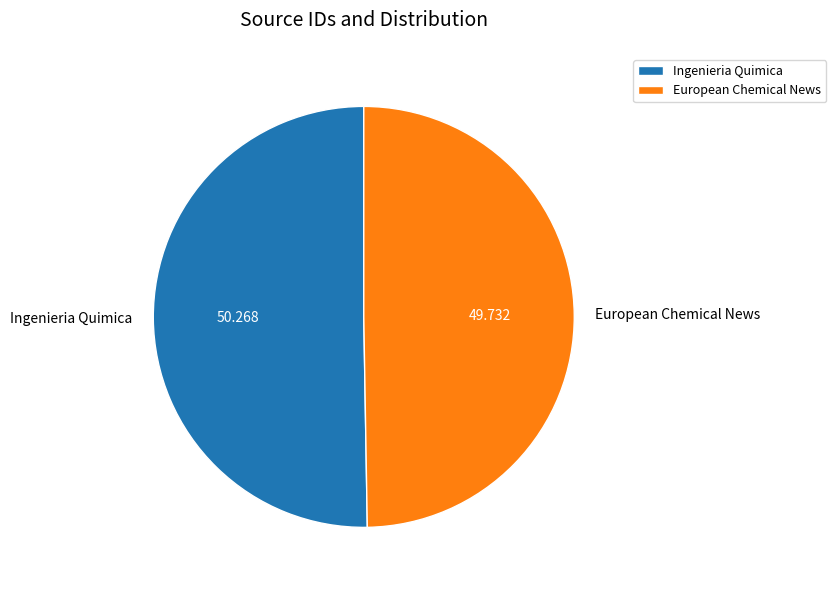

How many slices are in this pie chart?

2